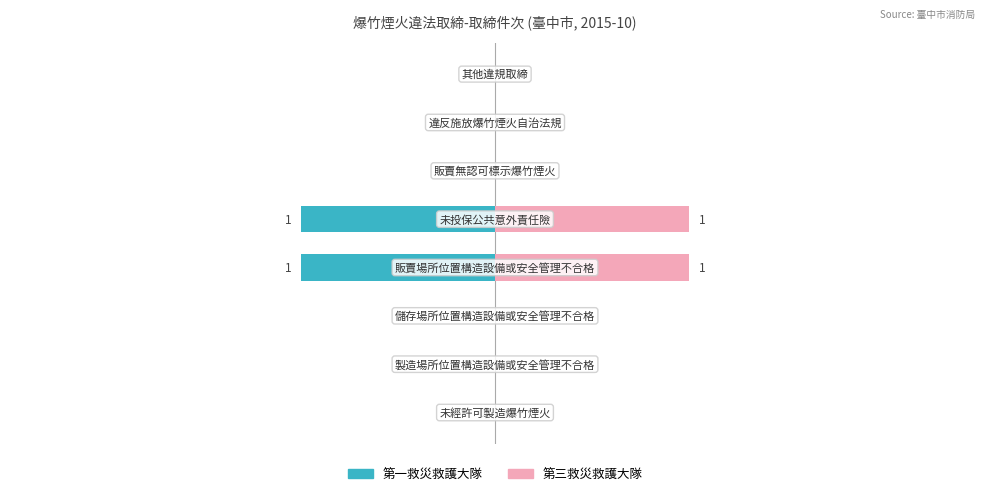

How many values in the 第三救災救護大隊 series exceed 0?

2